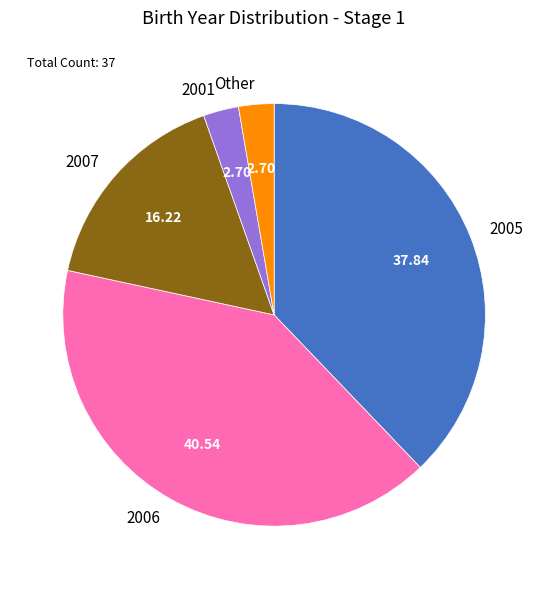

Is 2007 the majority of the pie?

No